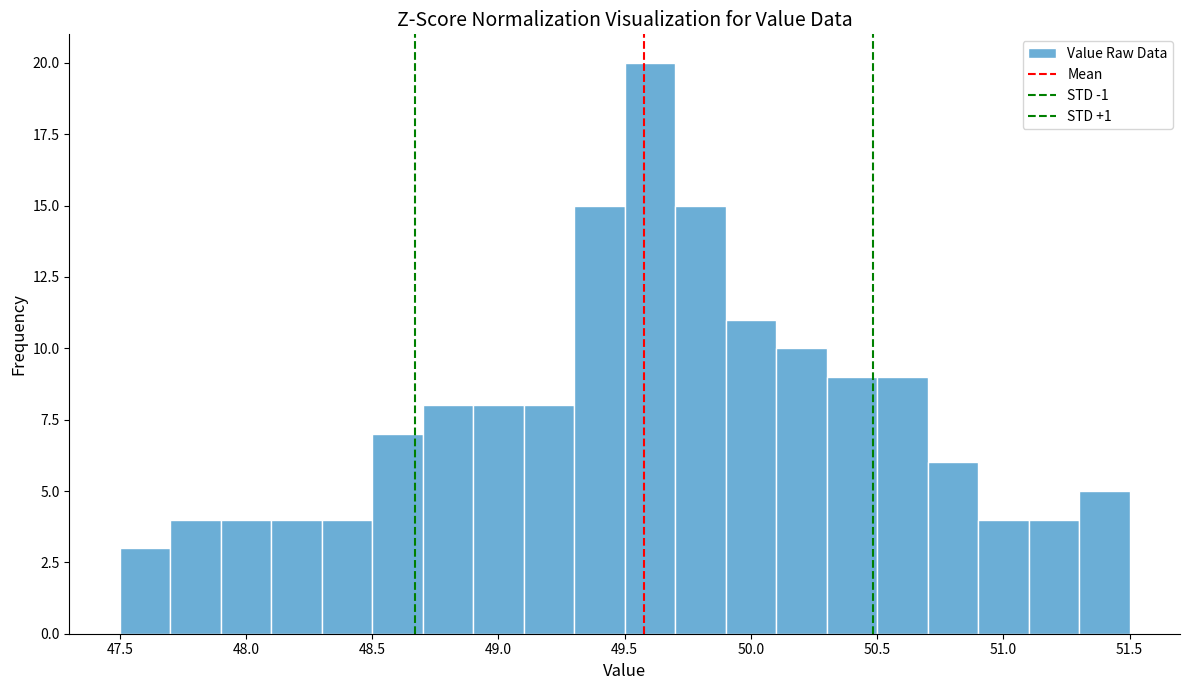

Reading left to right, transcribe this chart: for each bar, give the range it covers on the x-axis and its height. The values are not printed on the chart, so give them approximately, as read against the axis.

47.5 to 47.7: 3
47.7 to 47.9: 4
47.9 to 48.1: 4
48.1 to 48.3: 4
48.3 to 48.5: 4
48.5 to 48.7: 7
48.7 to 48.9: 8
48.9 to 49.1: 8
49.1 to 49.3: 8
49.3 to 49.5: 15
49.5 to 49.7: 20
49.7 to 49.9: 15
49.9 to 50.1: 11
50.1 to 50.3: 10
50.3 to 50.5: 9
50.5 to 50.7: 9
50.7 to 50.9: 6
50.9 to 51.1: 4
51.1 to 51.3: 4
51.3 to 51.5: 5